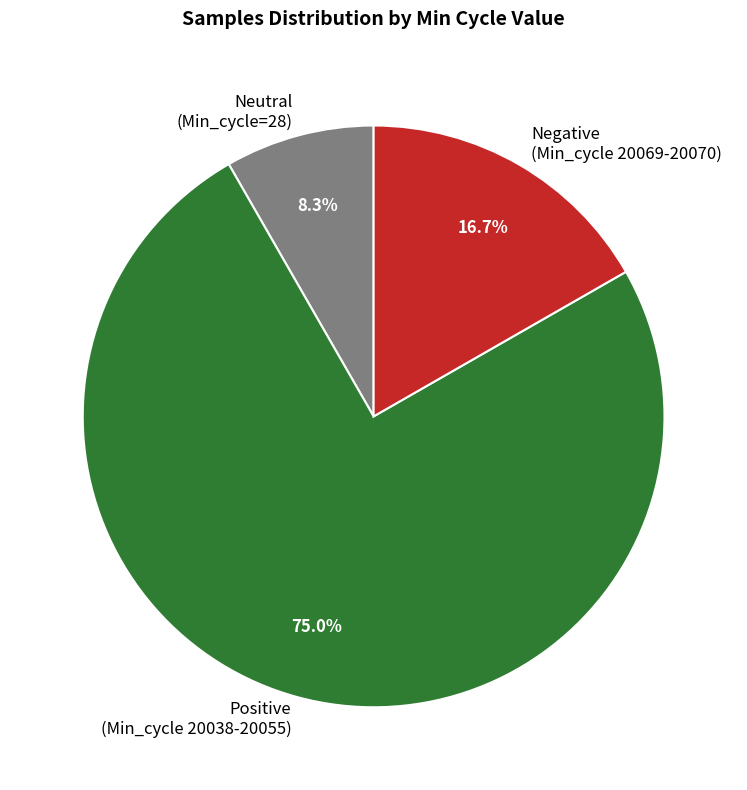

Rank the categories by value from highest to lowest.

Positive (Min_cycle 20038-20055), Negative (Min_cycle 20069-20070), Neutral (Min_cycle=28)